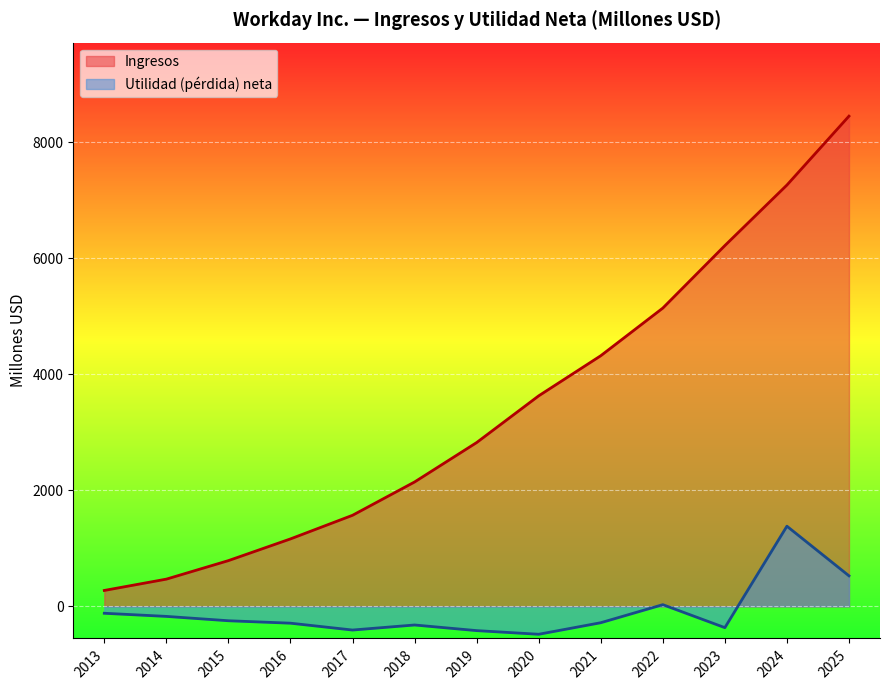

Rank the series by their maximum value, from highest to lowest.

Ingresos, Utilidad (pérdida) neta